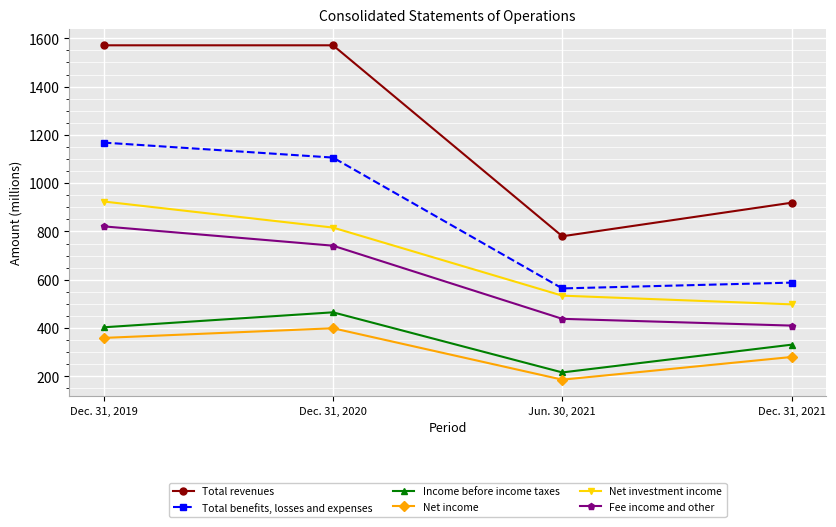

What is the maximum value for Total benefits, losses and expenses?

1168